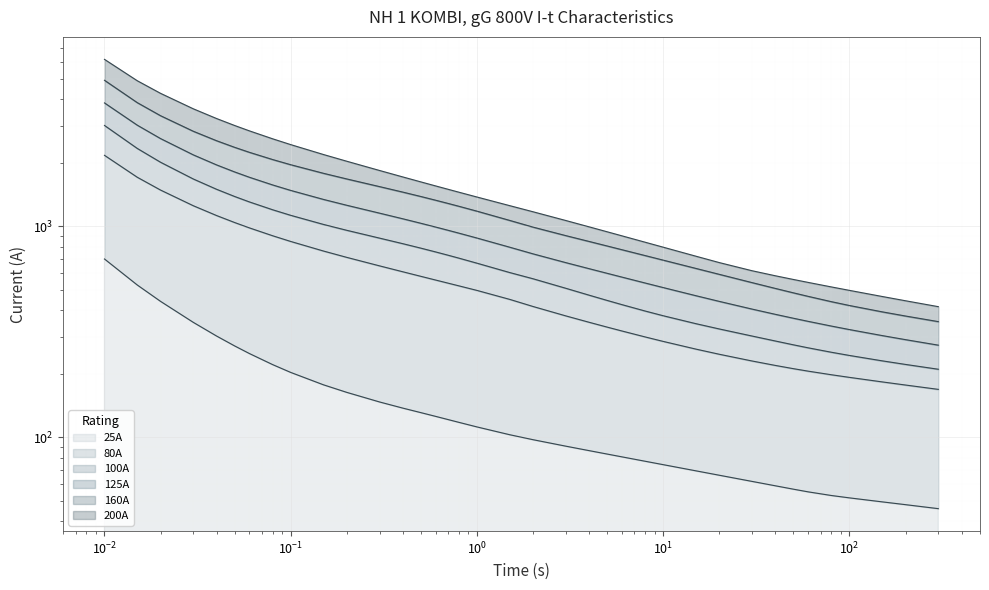

What is the maximum value shown in the chart?

6176.6